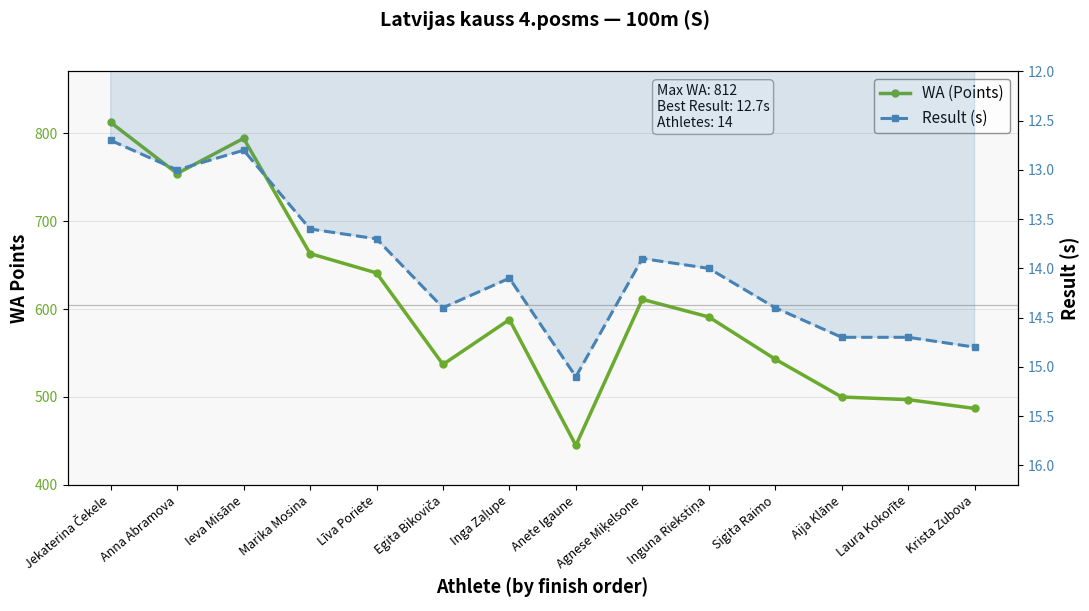

Which series changed the most between Anna Abramova and Inga Zaļupe?

WA (Points)